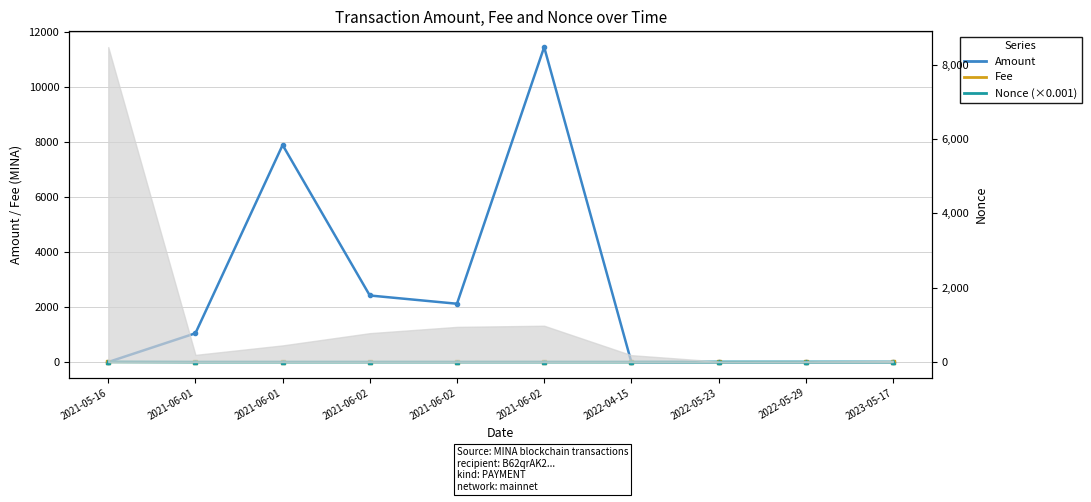

At how many categories does at least one series exceed 3301?

2